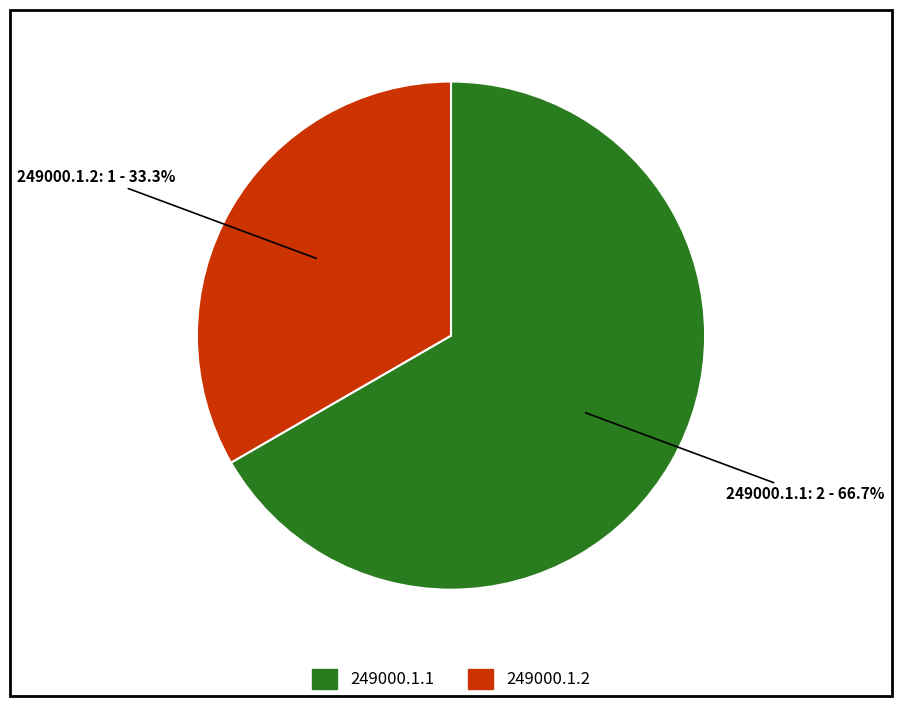

To the nearest percent, what percentage of the pie is 249000.1.2?

33%